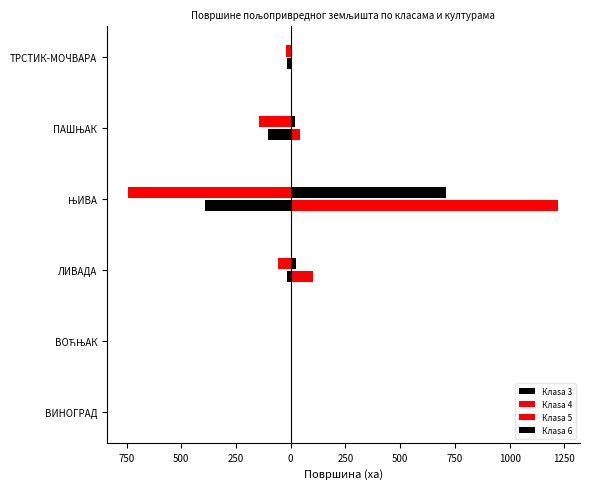

What is the sum of all Клasa 4 values?

-966.9